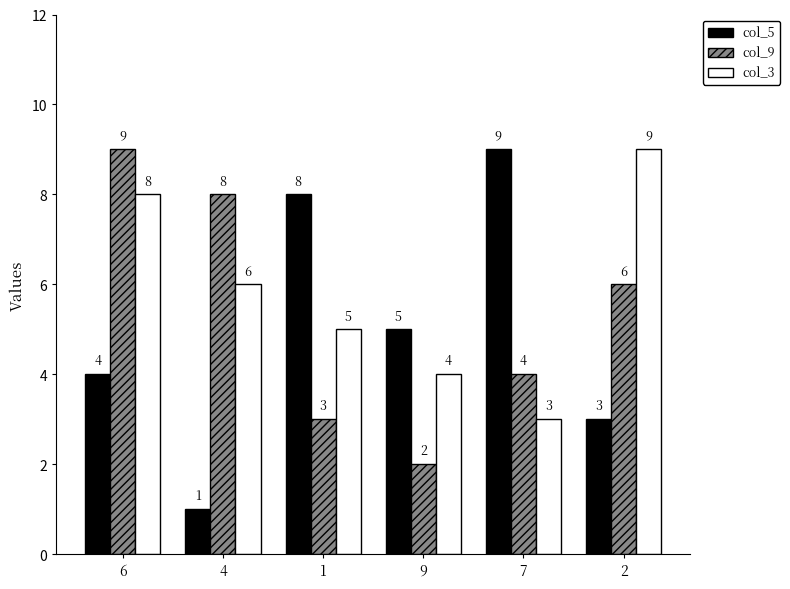

What is the difference between the maximum and minimum values in the col_9 series?

7